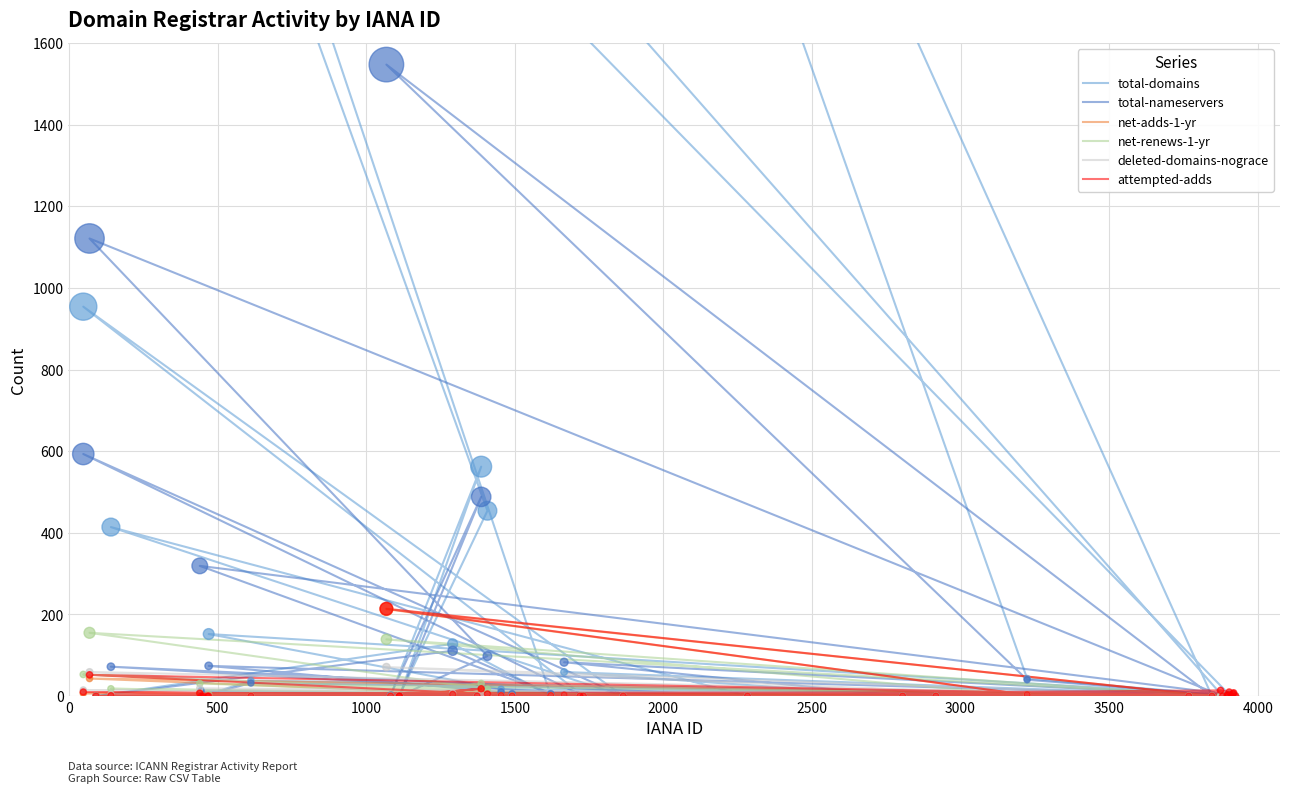

Is the value of attempted-adds at 3500 greater than the value of total-nameservers at 12?

No